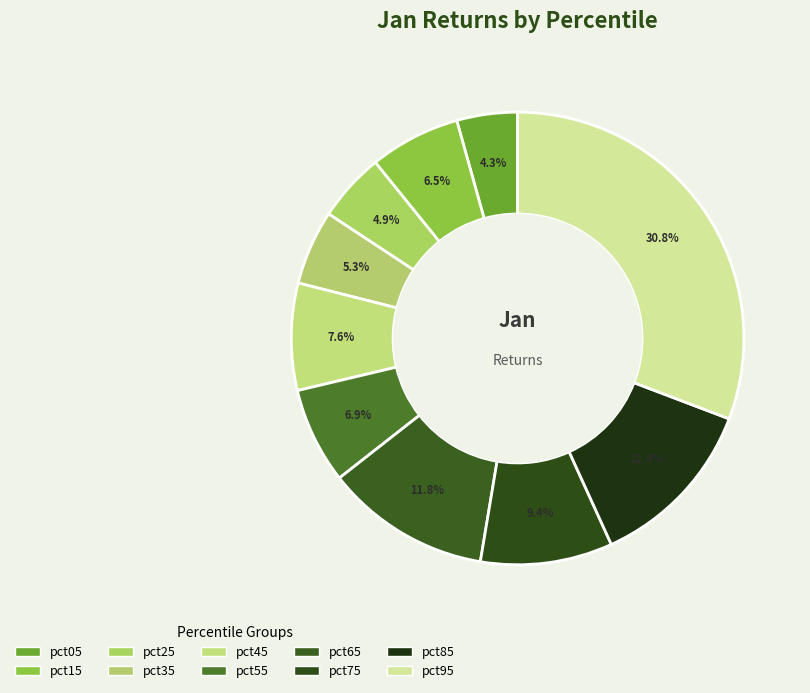

Which category has the smallest portion of the pie?

pct05